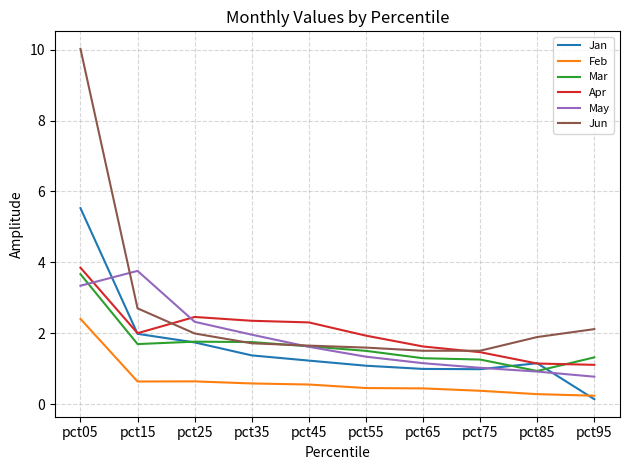

What is the difference between the highest and lowest values at pct25?

1.8